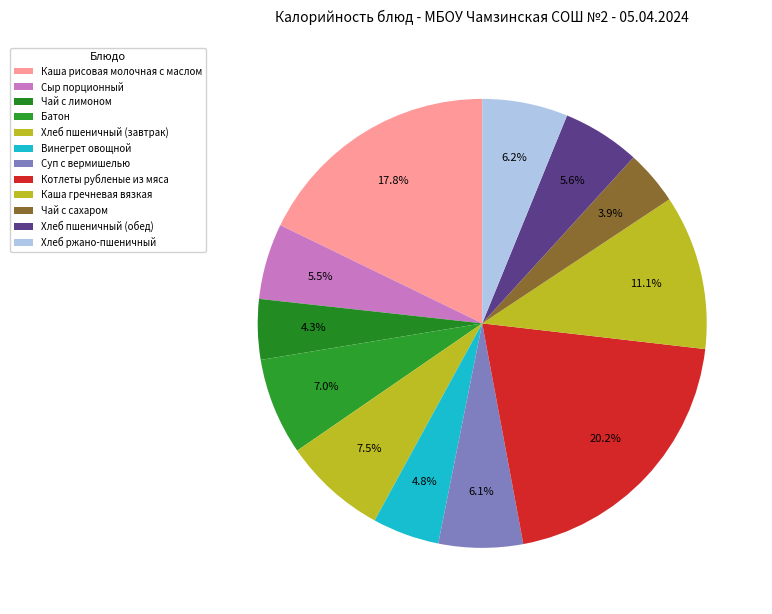

What is the smallest slice in the pie chart?

Чай с сахаром